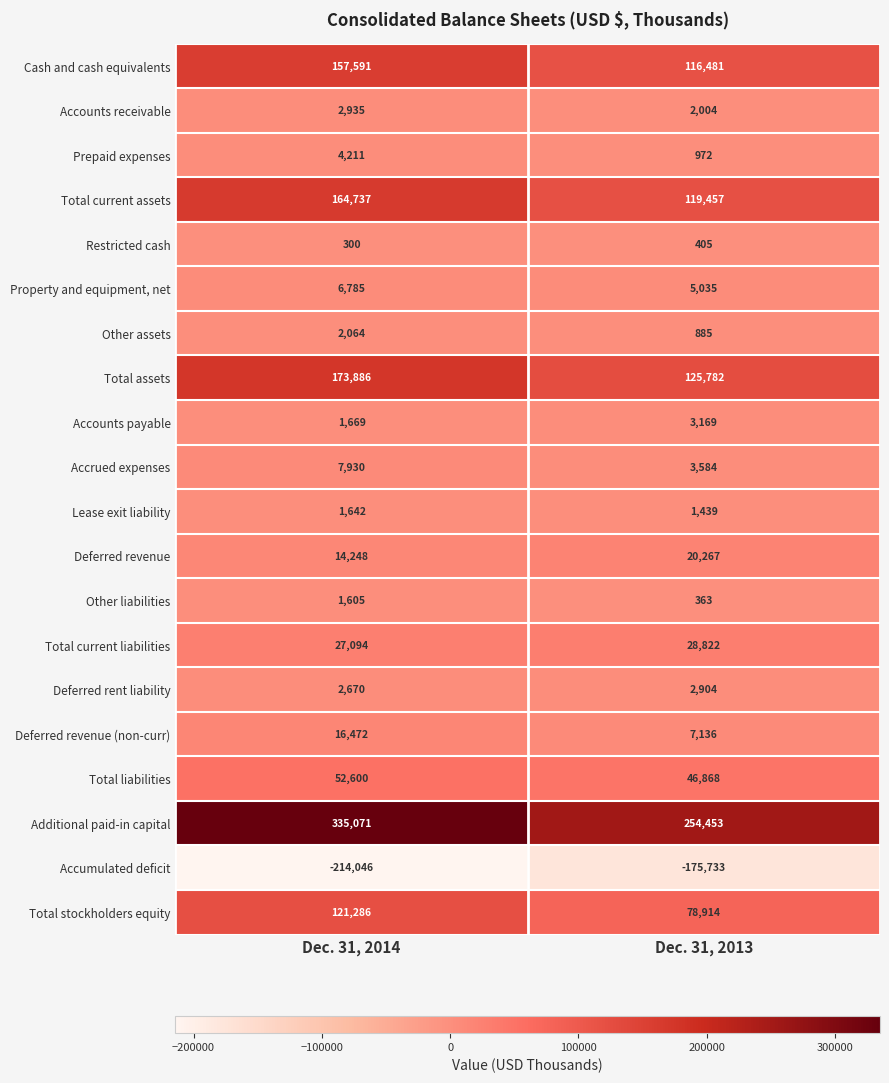

Count the number of categories in the chart.

2